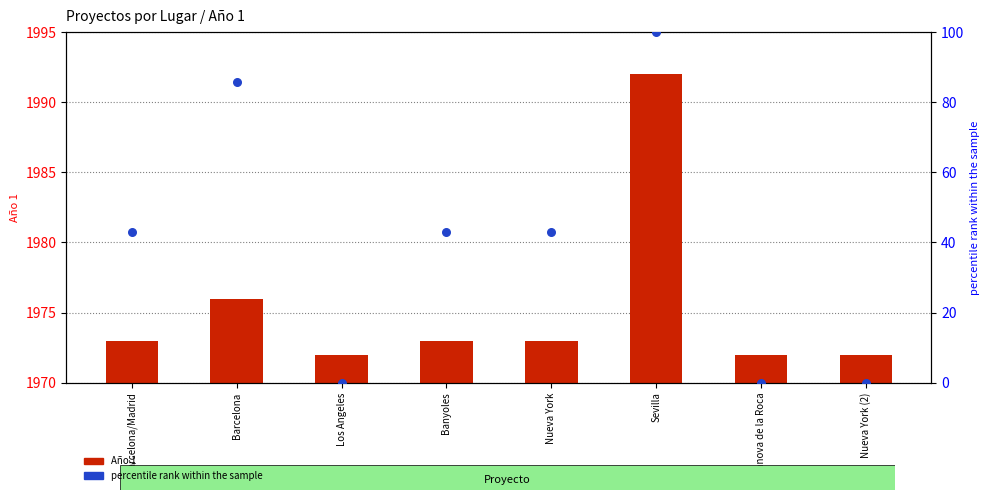

What are all the series names shown in the legend?

Año 1, percentile rank